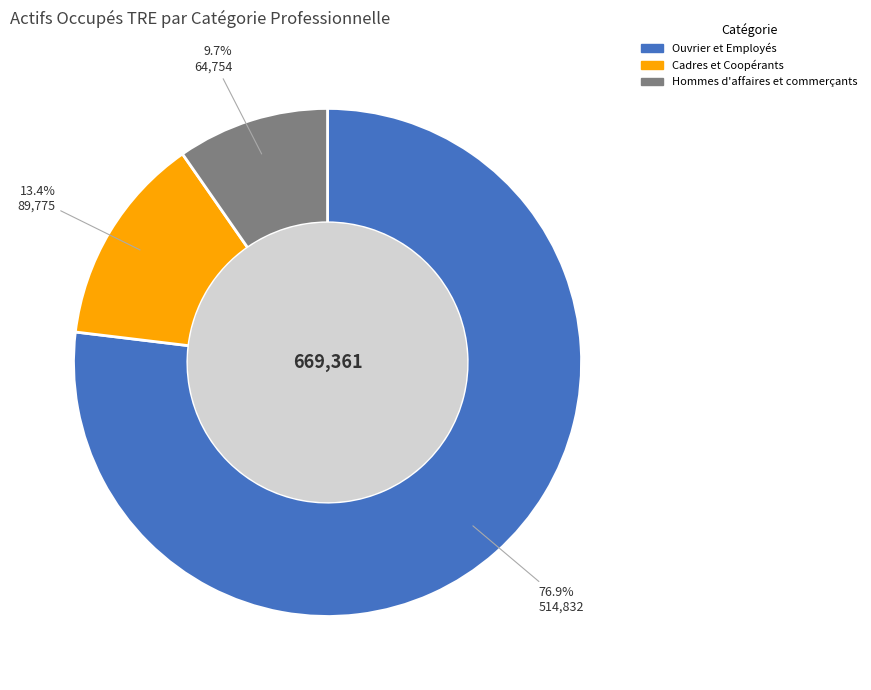

What is the total percentage of Hommes d'affaires et commerçants and Cadres et Coopérants?

23.1%